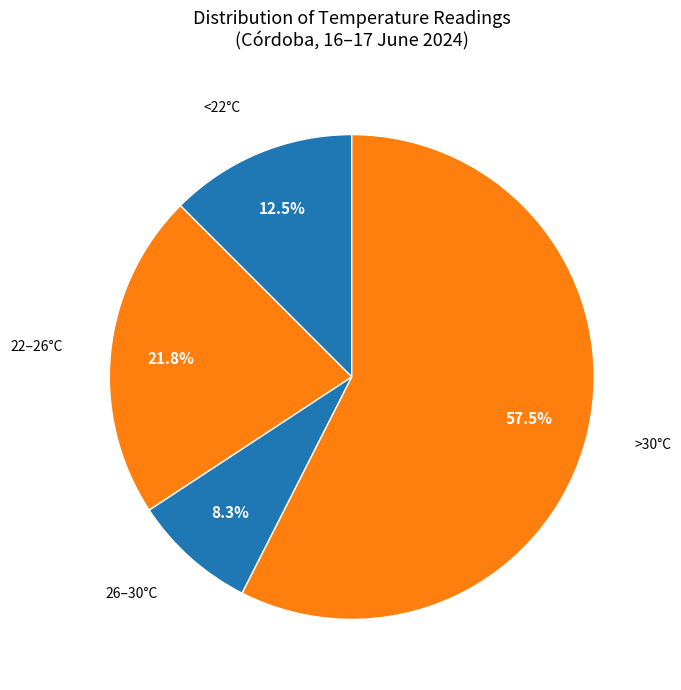

How many slices are in this pie chart?

4